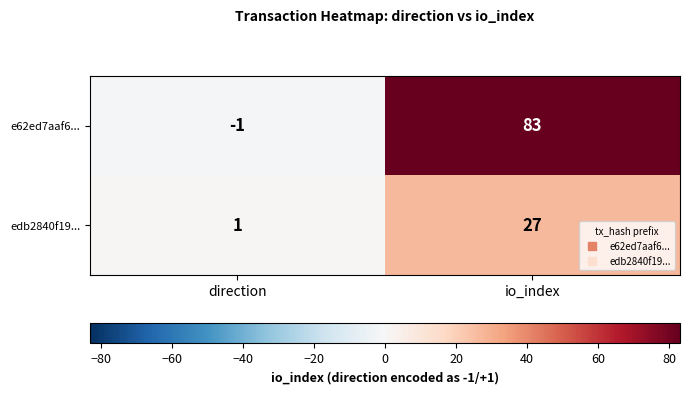

Read the e62ed7aaf6... value at io_index, to the nearest 5.

85